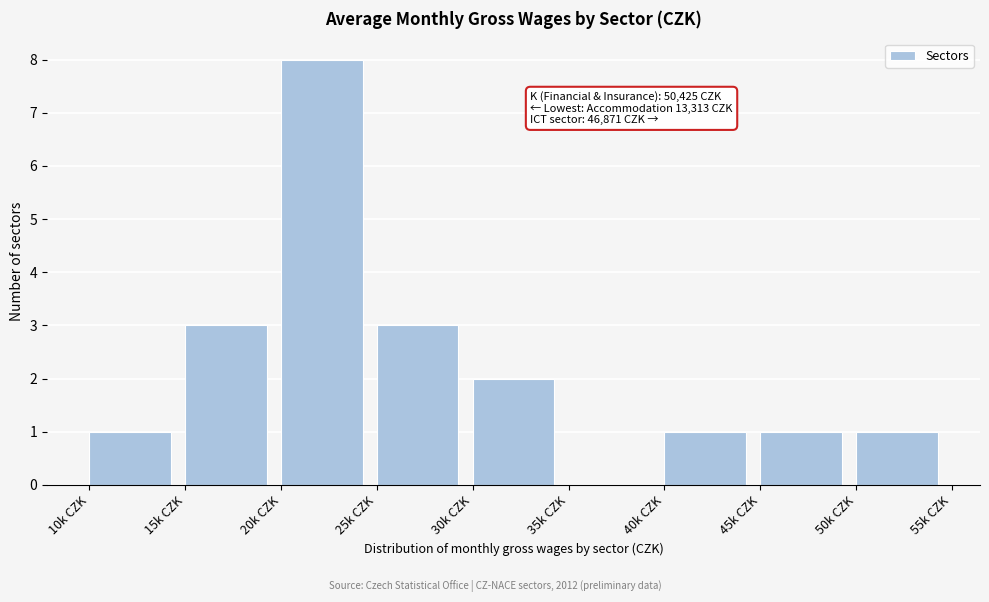

Reading left to right, what are all the values shown in this chart?

10k CZK=1	15k CZK=3	20k CZK=8	25k CZK=3	30k CZK=2	35k CZK=0	40k CZK=1	45k CZK=1	50k CZK=1